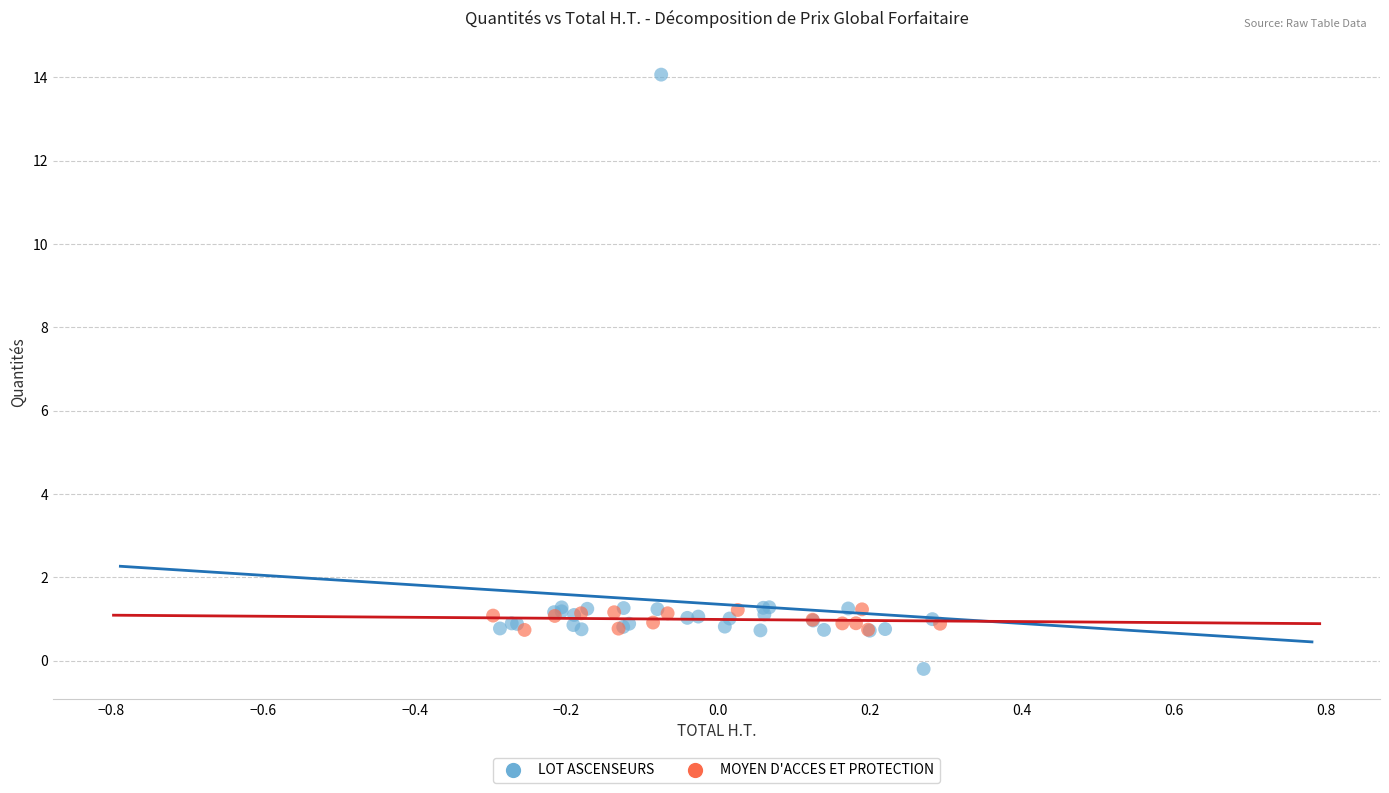

Which series reaches the maximum Y coordinate?

LOT ASCENSEURS